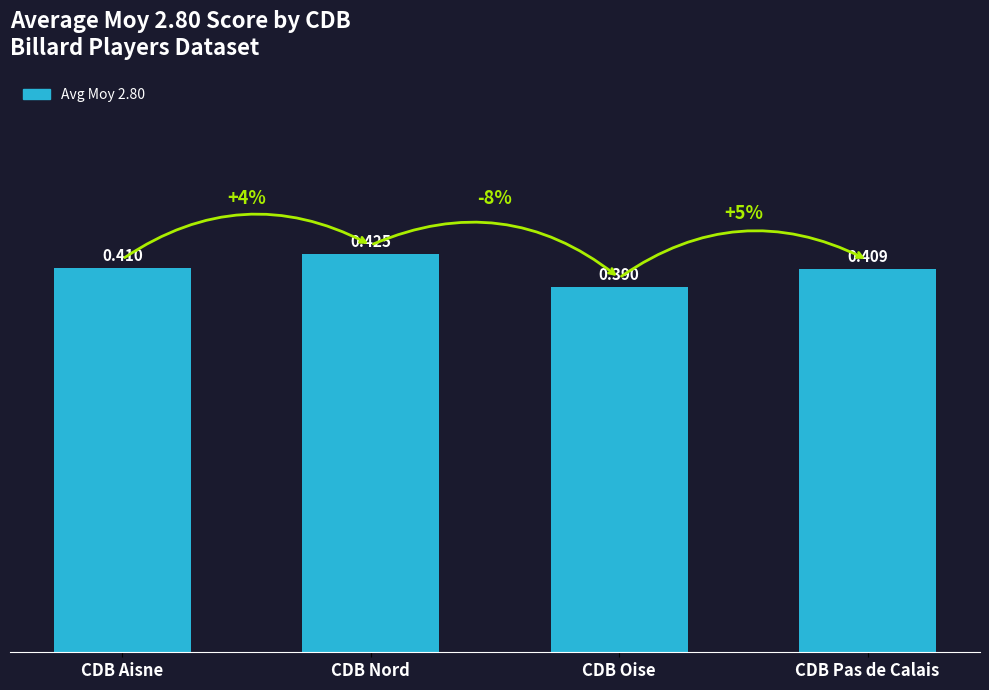

List the labels in order of value, largest first.

CDB Nord, CDB Aisne, CDB Pas de Calais, CDB Oise